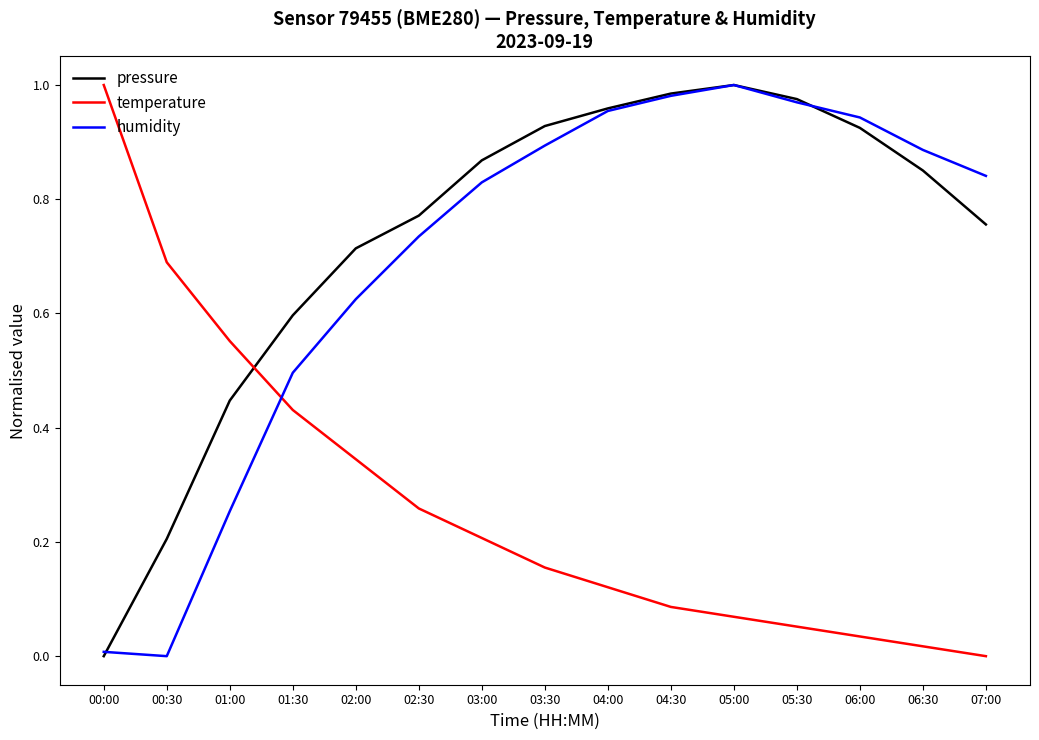

The pressure series shows 1.4 at 03:00. True or false?

False